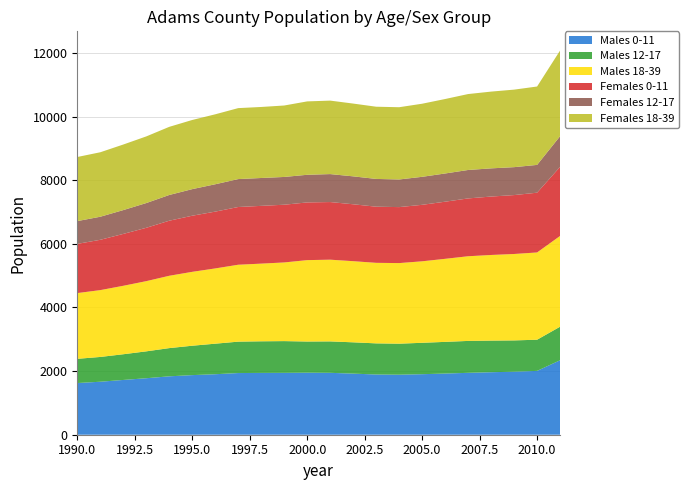

Reading right to left, list all the values displayed in this chart.

Males 0-11: 2341	2007	1981	1965	1946	1923	1903	1887	1893	1921	1946	1950	1945	1943	1939	1902	1874	1836	1776	1722	1666	1625
Males 12-17: 1055	980	984	994	1003	996	987	975	979	984	988	980	998	994	987	960	924	887	845	808	779	761
Males 18-39: 2853	2743	2717	2692	2662	2611	2562	2534	2532	2551	2569	2559	2473	2442	2418	2366	2323	2274	2207	2152	2101	2067
Females 0-11: 2172	1879	1852	1837	1818	1796	1776	1760	1765	1789	1812	1814	1815	1816	1815	1786	1764	1731	1677	1631	1582	1547
Females 12-17: 964	874	878	886	894	887	880	869	873	878	879	869	873	876	878	860	836	809	778	749	725	716
Females 18-39: 2693	2464	2437	2413	2387	2341	2298	2271	2270	2288	2310	2307	2246	2233	2231	2199	2174	2142	2095	2061	2027	2015